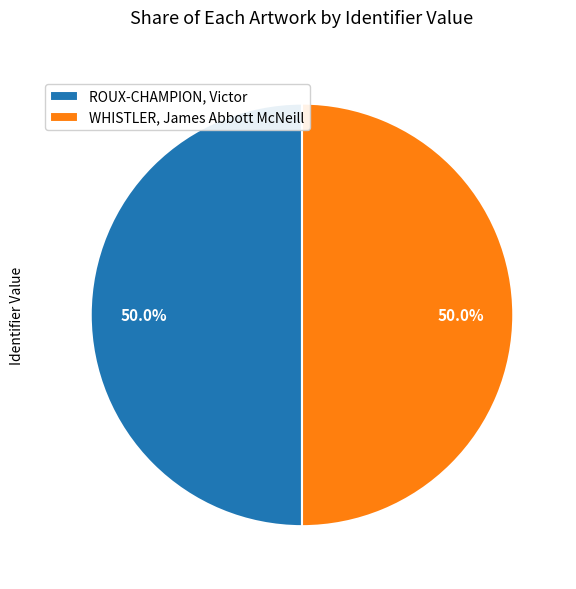

What percentage do WHISTLER, James Abbott McNeill and ROUX-CHAMPION, Victor together represent?

100.0%